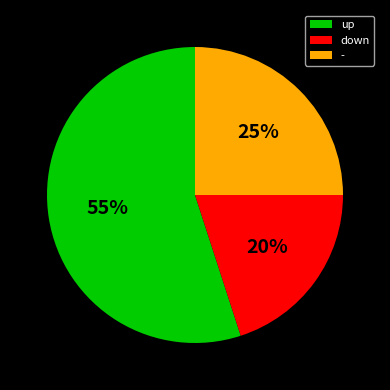

Do up and - together represent more than half of the pie?

Yes